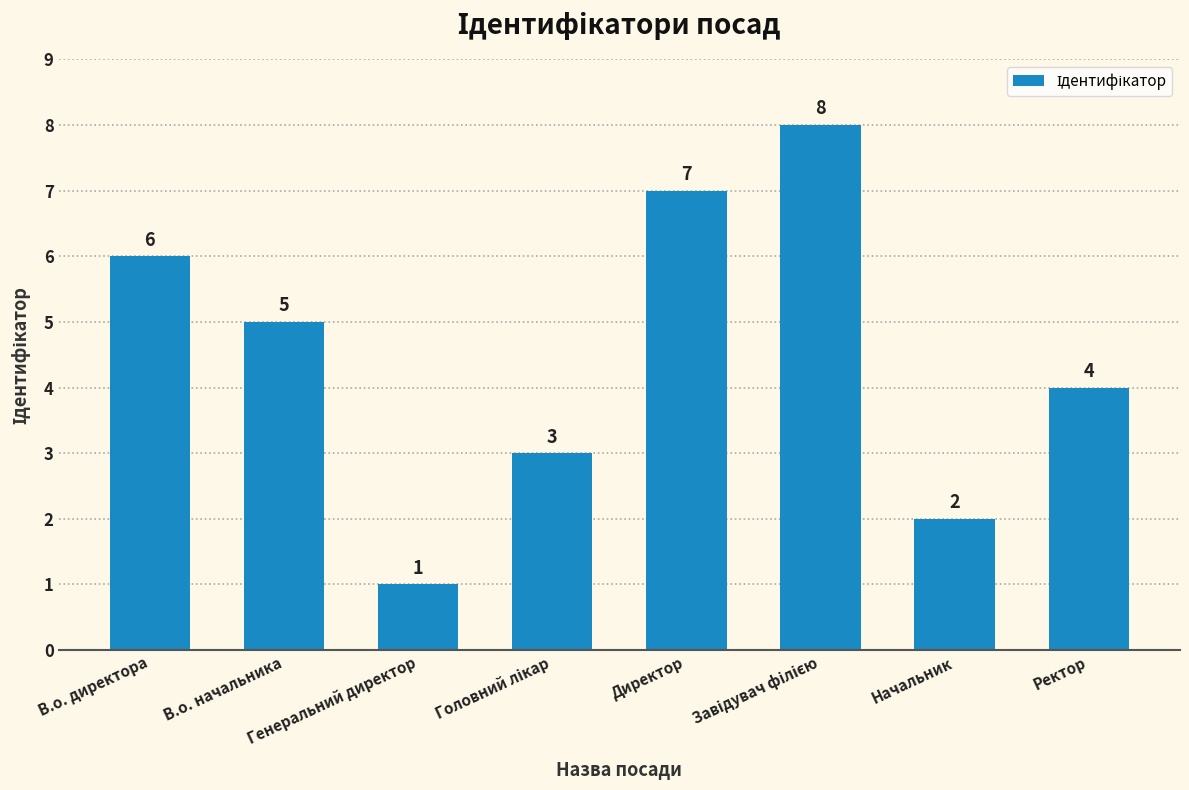

Count the values in the range 3 to 7.

5